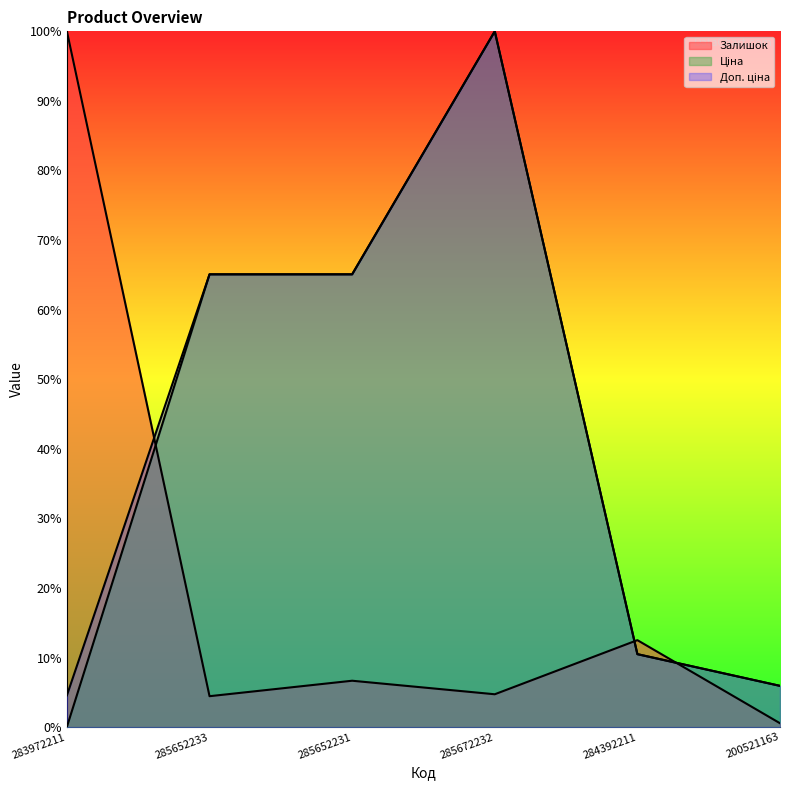

Reading left to right, transcribe all the data shown in this chart.

Залишок: 283972211=1.0	285652233=0.0	285652231=0.1	285672232=0.0	284392211=0.1	200521163=0.0
Ціна: 283972211=0.0	285652233=0.7	285652231=0.7	285672232=1.0	284392211=0.1	200521163=0.1
Доп. ціна: 283972211=0.0	285652233=0.7	285652231=0.7	285672232=1.0	284392211=0.1	200521163=0.1